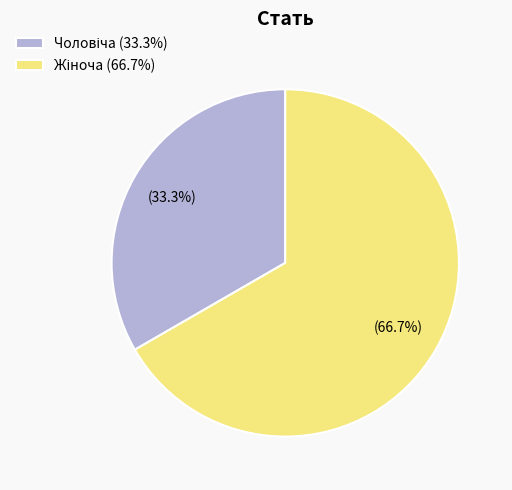

Is there a majority slice in this chart?

Yes